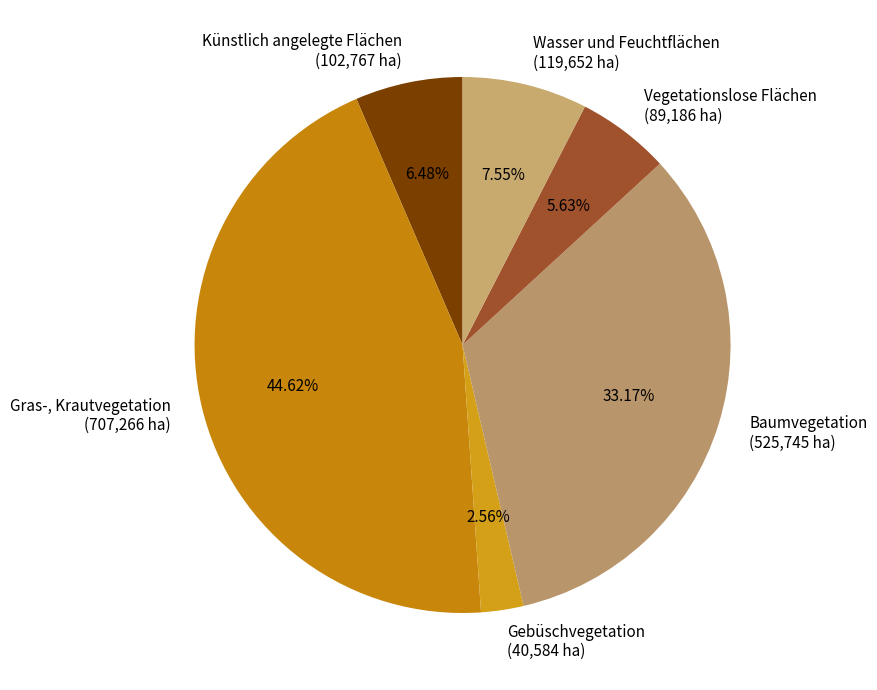

Rank the categories by value from lowest to highest.

Gebüschvegetation (40,584 ha), Vegetationslose Flächen (89,186 ha), Künstlich angelegte Flächen (102,767 ha), Wasser und Feuchtflächen (119,652 ha), Baumvegetation (525,745 ha), Gras-, Krautvegetation (707,266 ha)